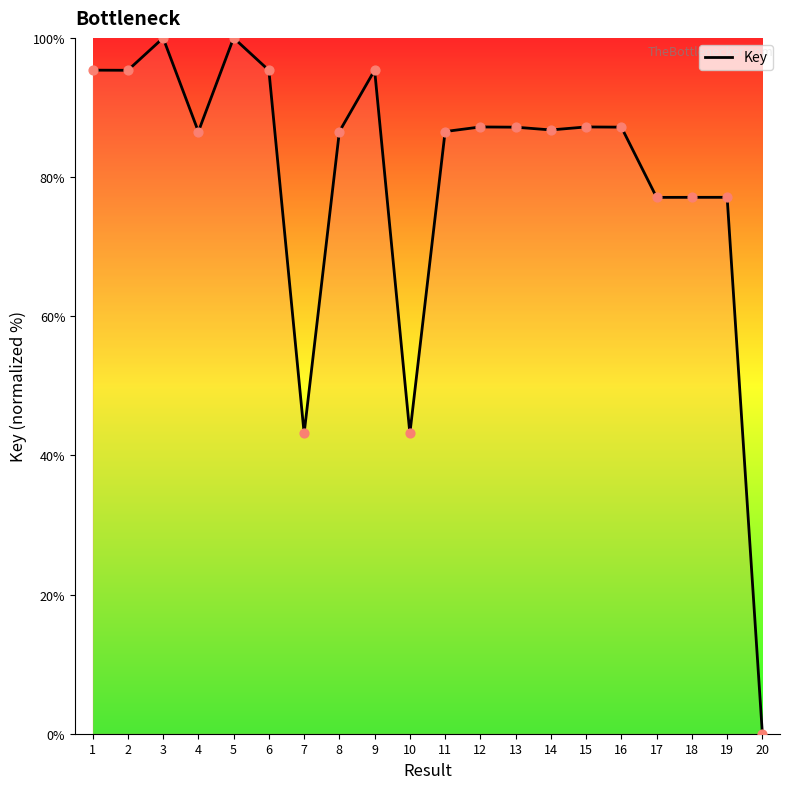

Which has a higher value, 2 or 19?

2